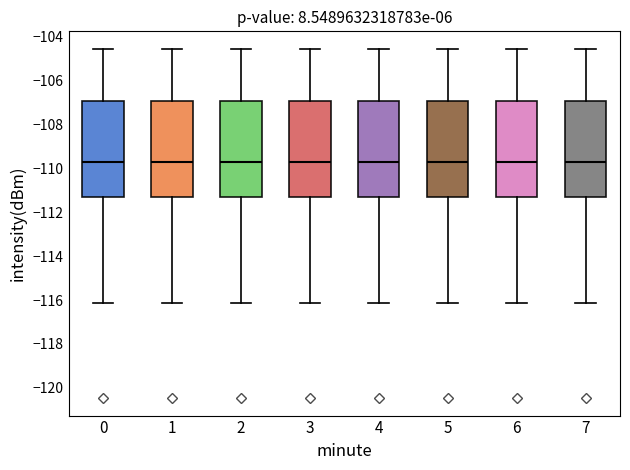

Reading left to right, transcribe this box plot: for each box, give where its median line is, the range the box spans, and where its two whiskers end, as read against the y-axis. The values are not printed on the chart, so give them approximately, as read against the axis.

0: median -109.8, box -111.4 to -107.0, whiskers -116.2 to -104.6
1: median -109.8, box -111.4 to -107.0, whiskers -116.2 to -104.6
2: median -109.8, box -111.4 to -107.0, whiskers -116.2 to -104.6
3: median -109.8, box -111.4 to -107.0, whiskers -116.2 to -104.6
4: median -109.8, box -111.4 to -107.0, whiskers -116.2 to -104.6
5: median -109.8, box -111.4 to -107.0, whiskers -116.2 to -104.6
6: median -109.8, box -111.4 to -107.0, whiskers -116.2 to -104.6
7: median -109.8, box -111.4 to -107.0, whiskers -116.2 to -104.6